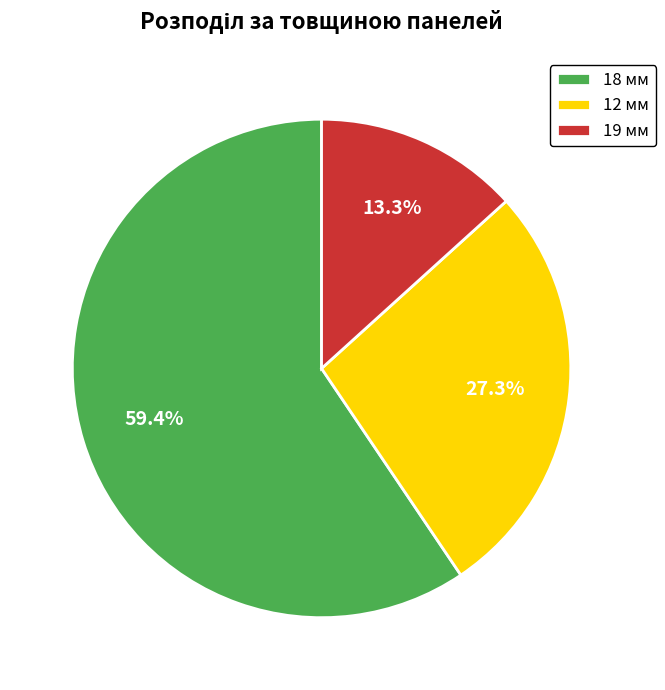

To the nearest percent, what is the difference between the largest and smallest slice percentages?

46%